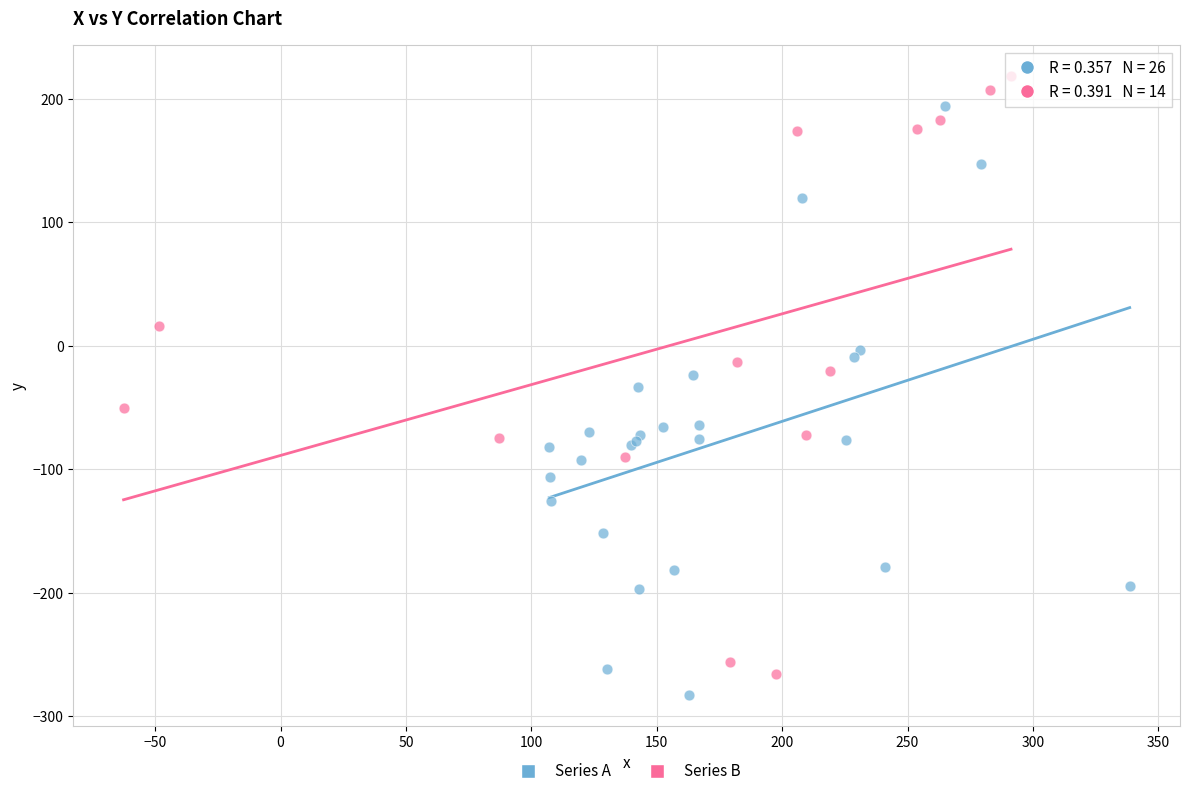

Which series contains the lowest Y value?

Series A